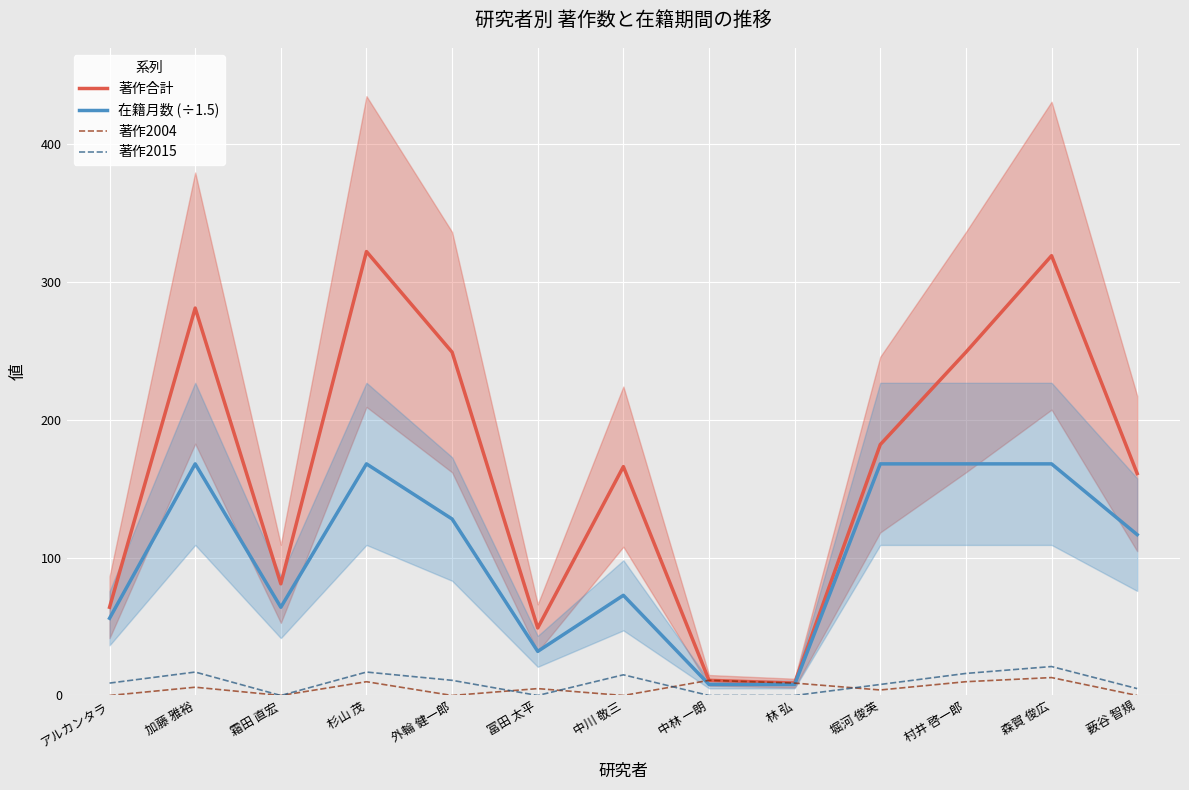

List the labels in order of 著作2004 value, smallest first.

アルカンタラ, 霜田 直宏, 外輪 健一郎, 中川 敬三, 薮谷 智規, 堀河 俊英, 冨田 太平, 加藤 雅裕, 林 弘, 杉山 茂, 村井 啓一郎, 中林 一朗, 森賀 俊広